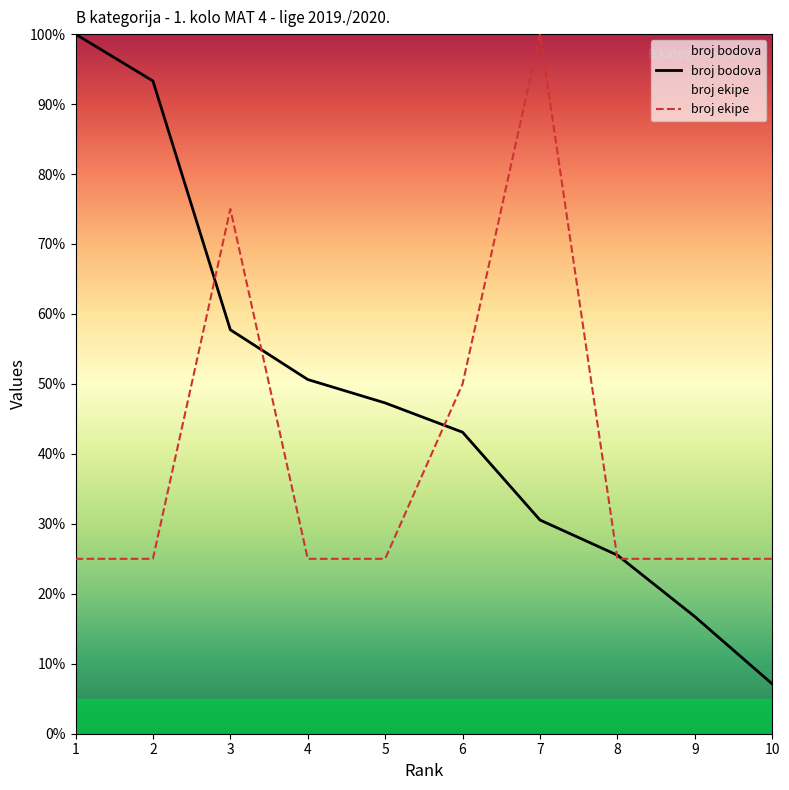

The broj ekipe series shows 66.1 at 6. True or false?

False